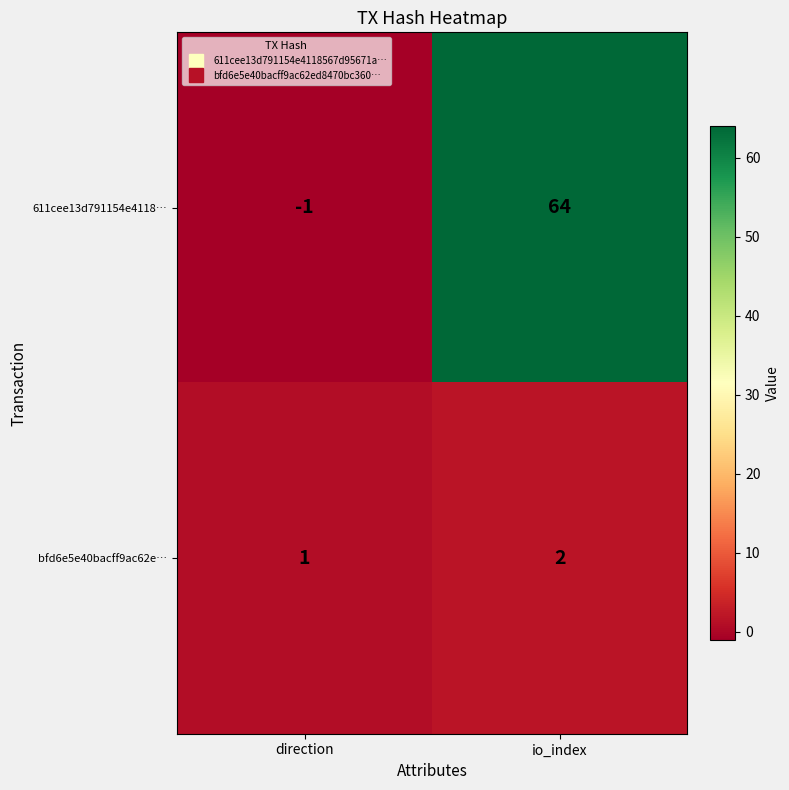

What is the difference between the 611cee13d791154e4118… values at io_index and direction?

65